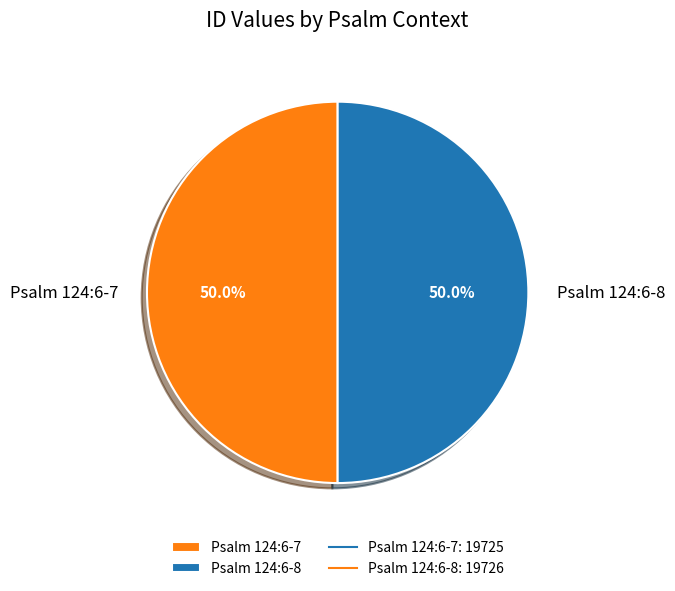

What is the ratio of the value at Psalm 124:6-8 to the value at Psalm 124:6-7?

1.0